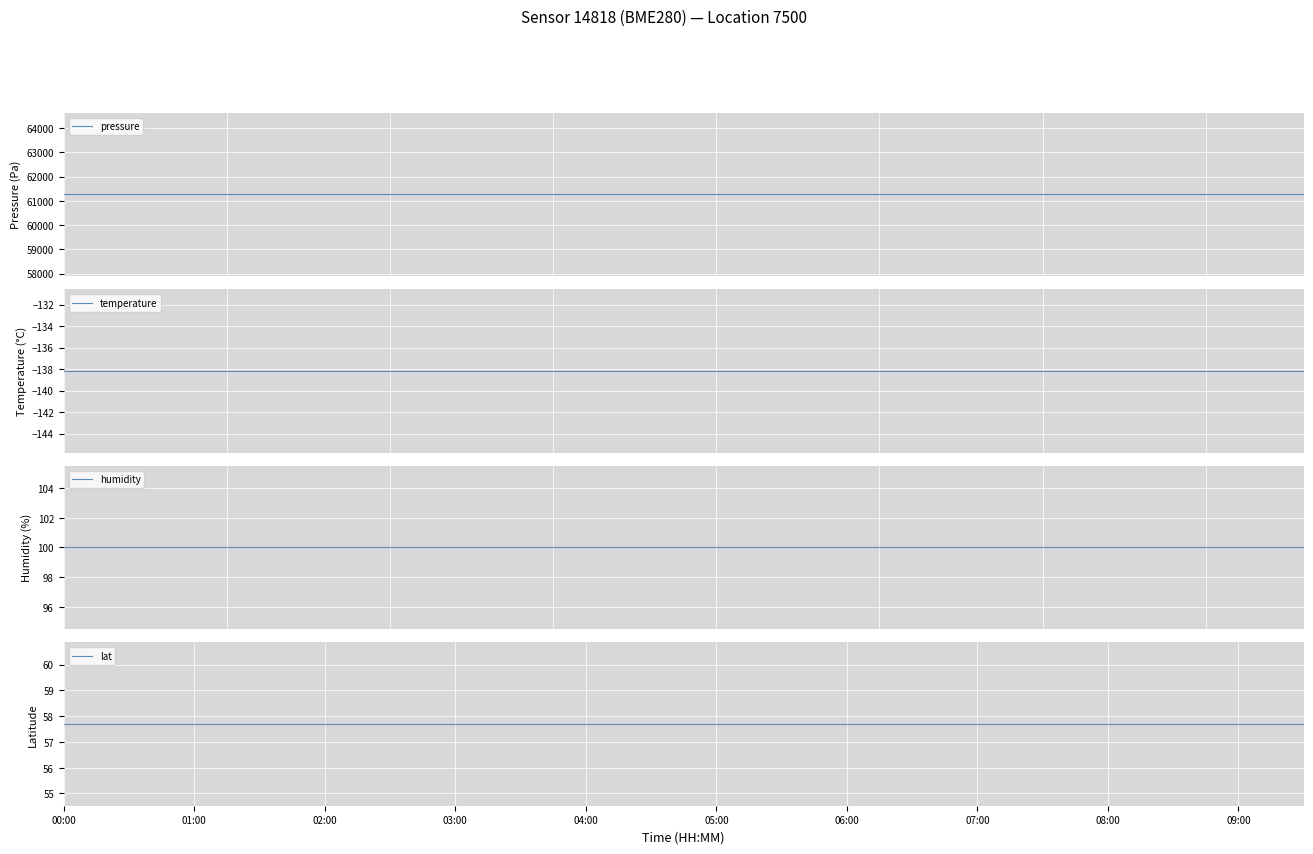

Which series changed the most between 08:00 and 15?

pressure